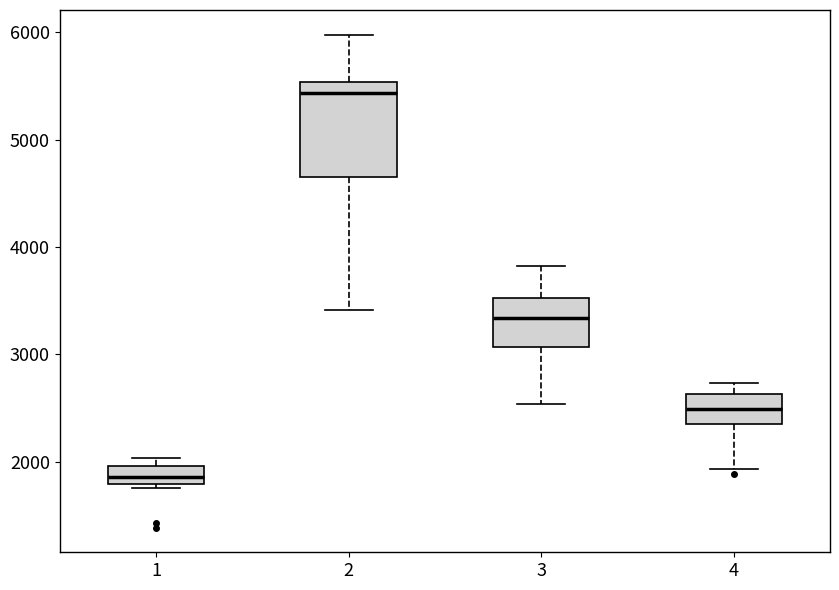

Which box has the highest median line?

2